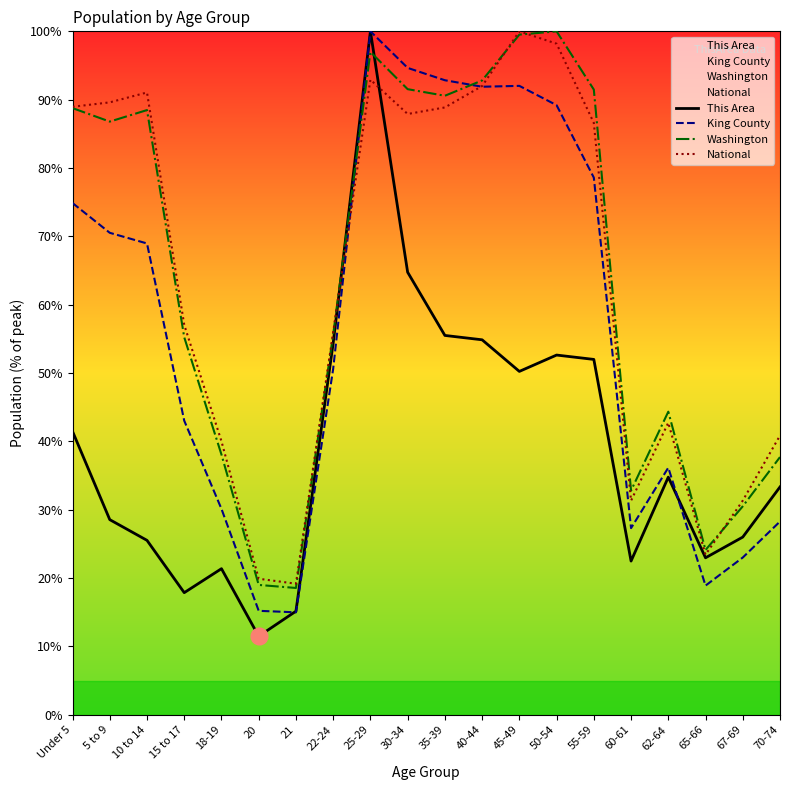

Reading right to left, what are all the values shown in this chart?

This Area: 33.3	26.0	23.0	34.8	22.5	52.0	52.6	50.2	54.9	55.5	64.8	100.0	54.4	15.2	11.5	21.4	17.9	25.5	28.5	41.5
King County: 28.3	23.0	18.9	36.2	27.3	78.6	89.2	92.0	91.9	92.8	94.7	100.0	50.6	15.0	15.2	30.1	43.0	69.0	70.5	74.9
Washington: 37.7	30.5	24.1	44.3	32.8	91.5	100.0	99.5	92.8	90.6	91.5	97.0	55.6	18.6	19.0	38.1	55.2	88.5	86.8	88.8
National: 40.9	31.3	23.4	42.7	31.3	86.6	98.2	100.0	92.0	88.9	87.9	92.9	56.0	19.2	19.9	40.0	57.0	91.1	89.6	89.0